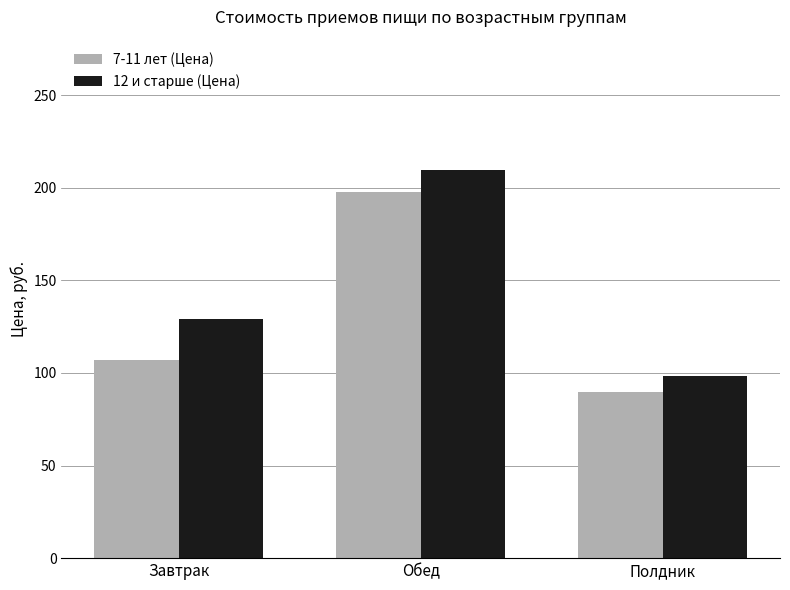

Which series changed the most between Завтрак and Обед?

7-11 лет (Цена)